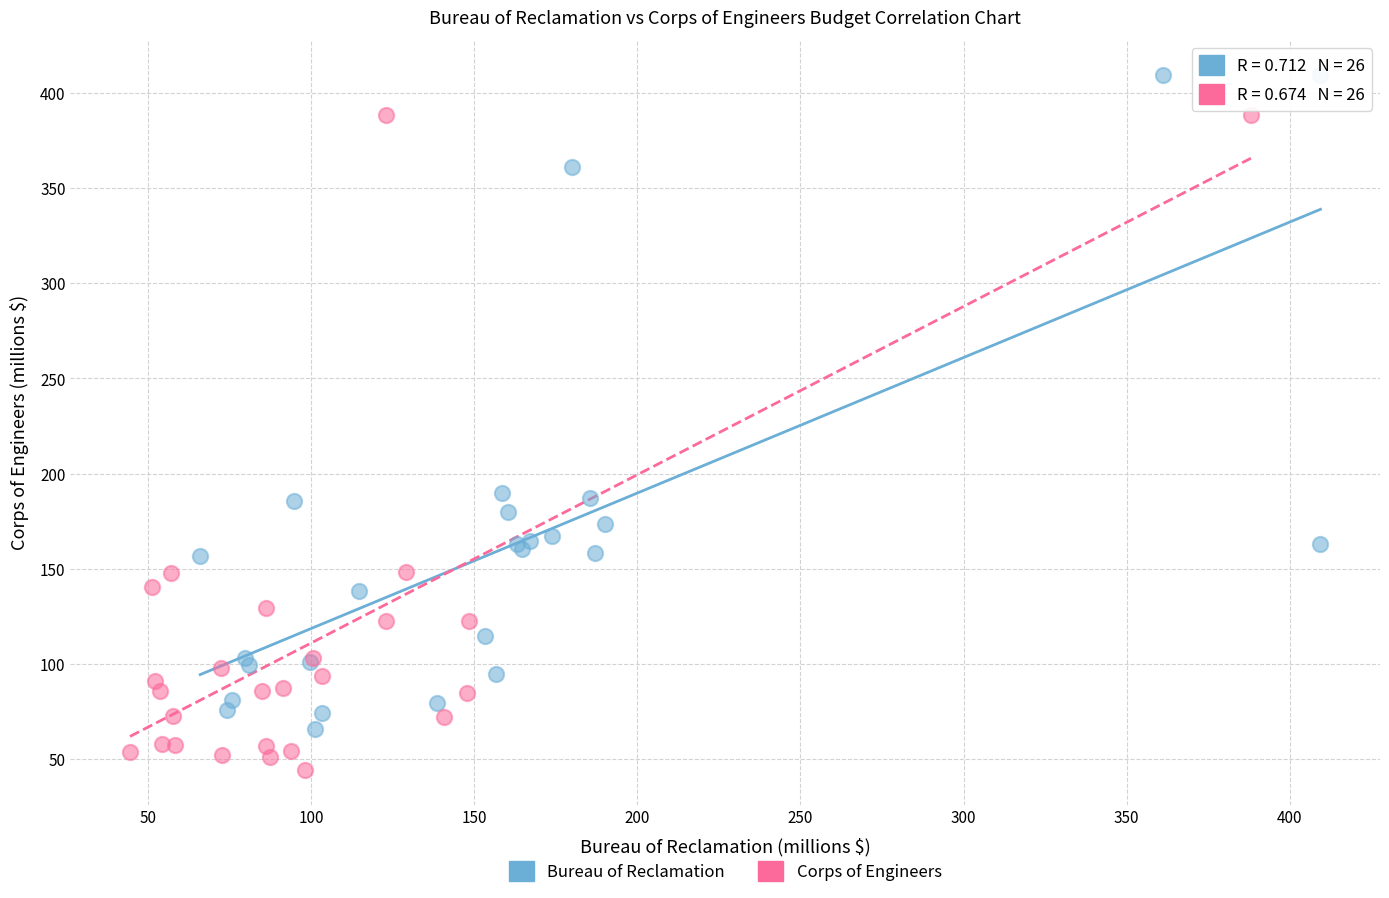

Which series reaches the maximum Y coordinate?

Bureau of Reclamation